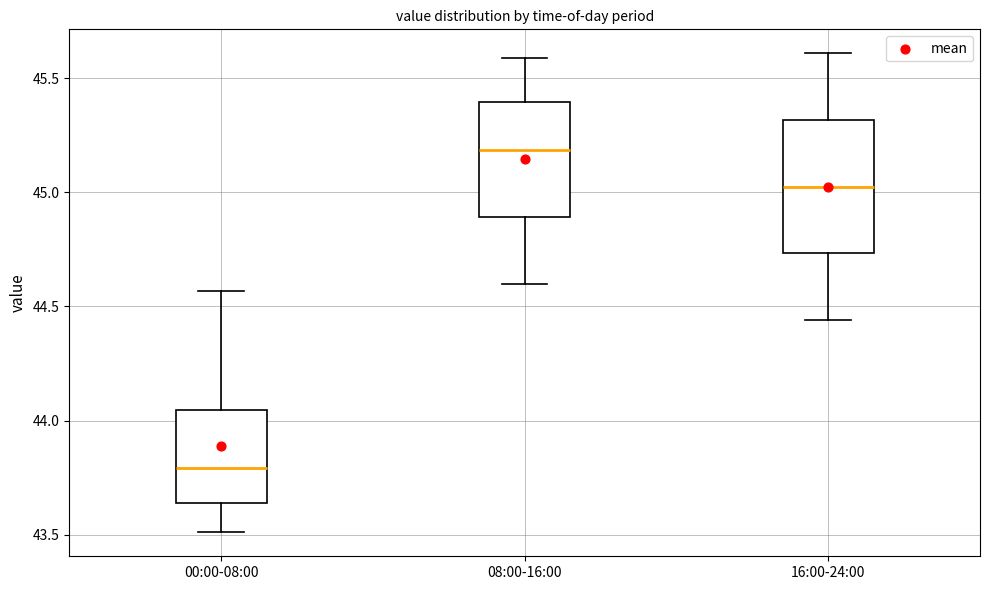

Where does the lower whisker of the box for 16:00-24:00 end on the y-axis? The values are not printed on the chart, so give them approximately, as read against the axis.

44.45